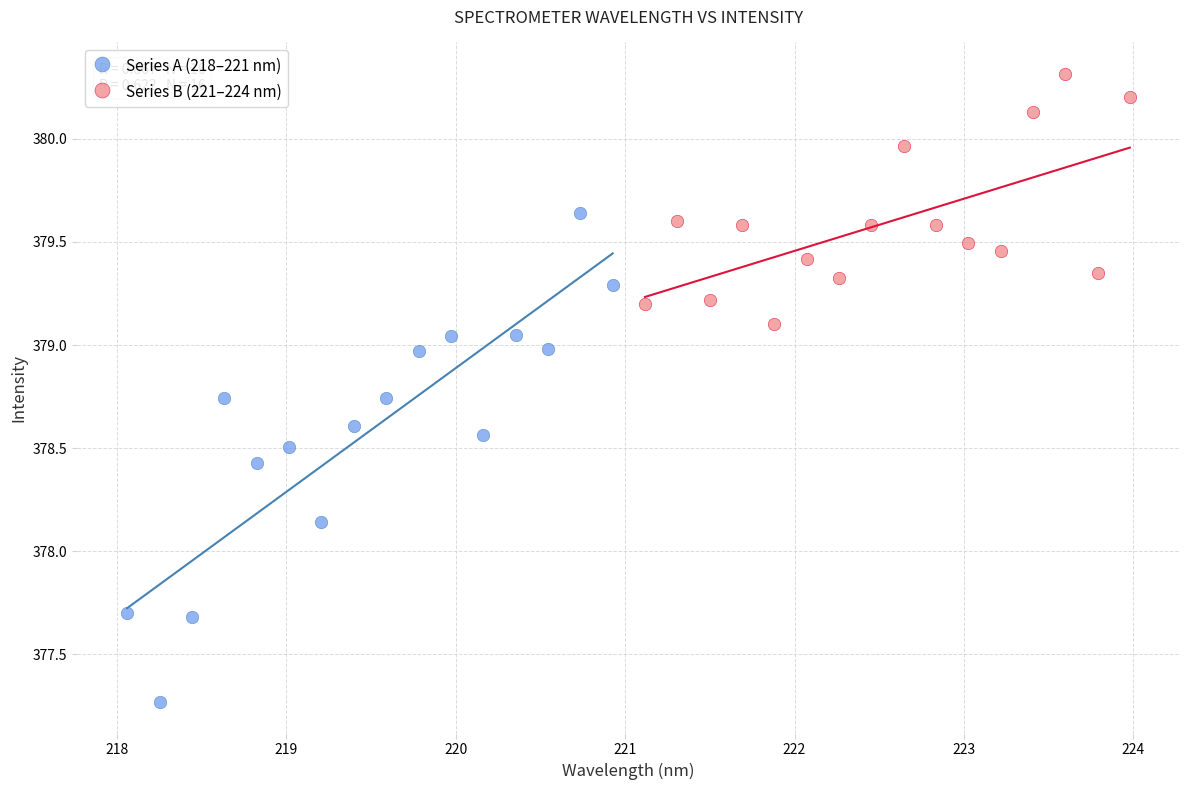

Which series reaches the maximum Y coordinate?

Series B (221–224 nm)